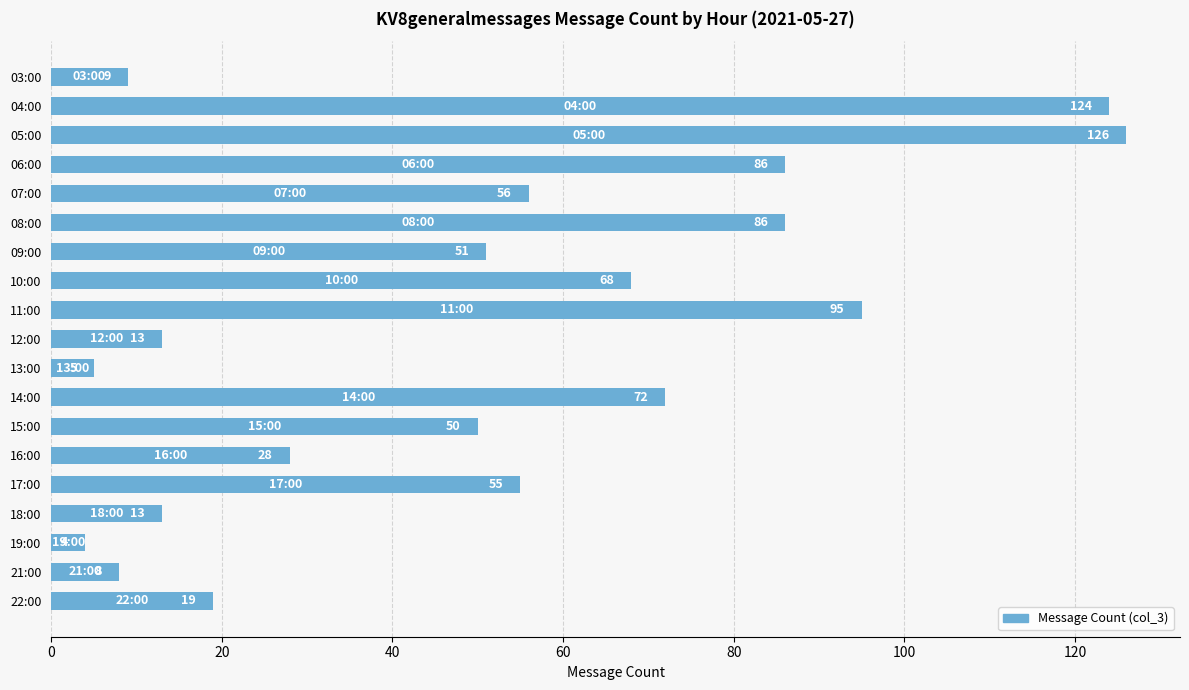

How many bars are there in total?

19